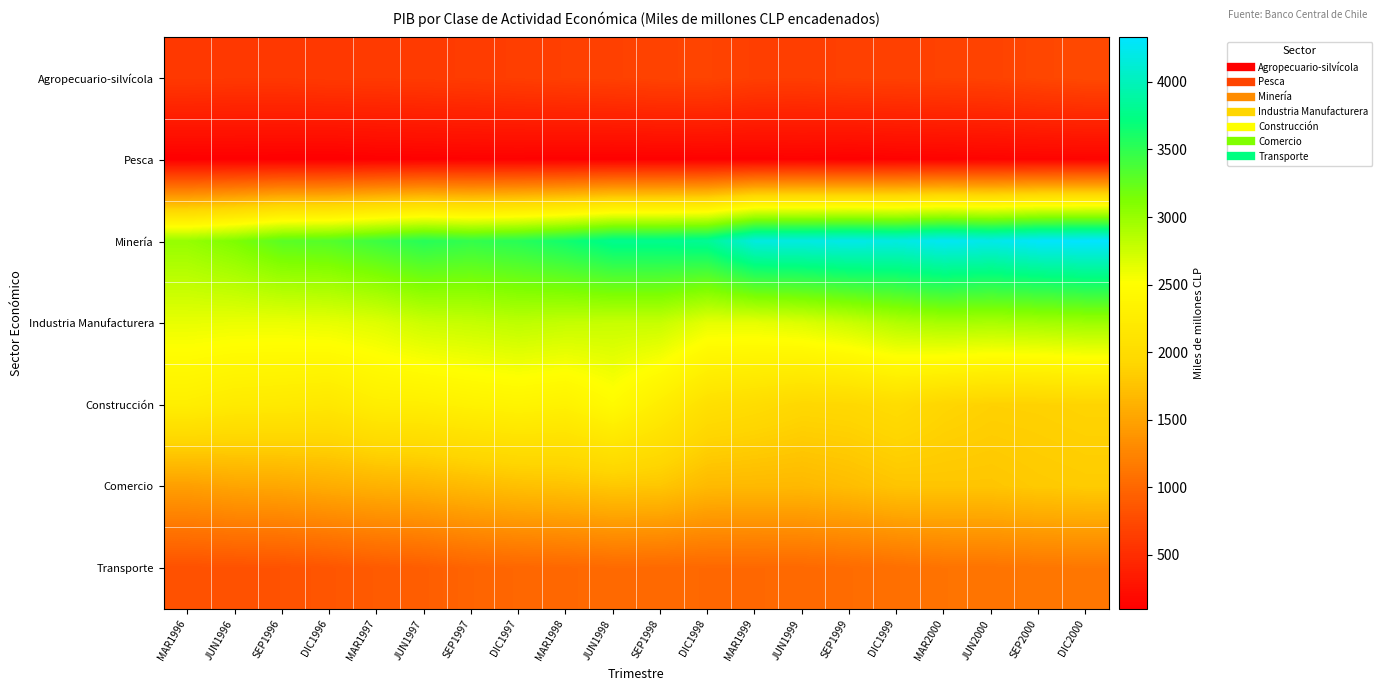

What is the greatest value displayed?

4328.7